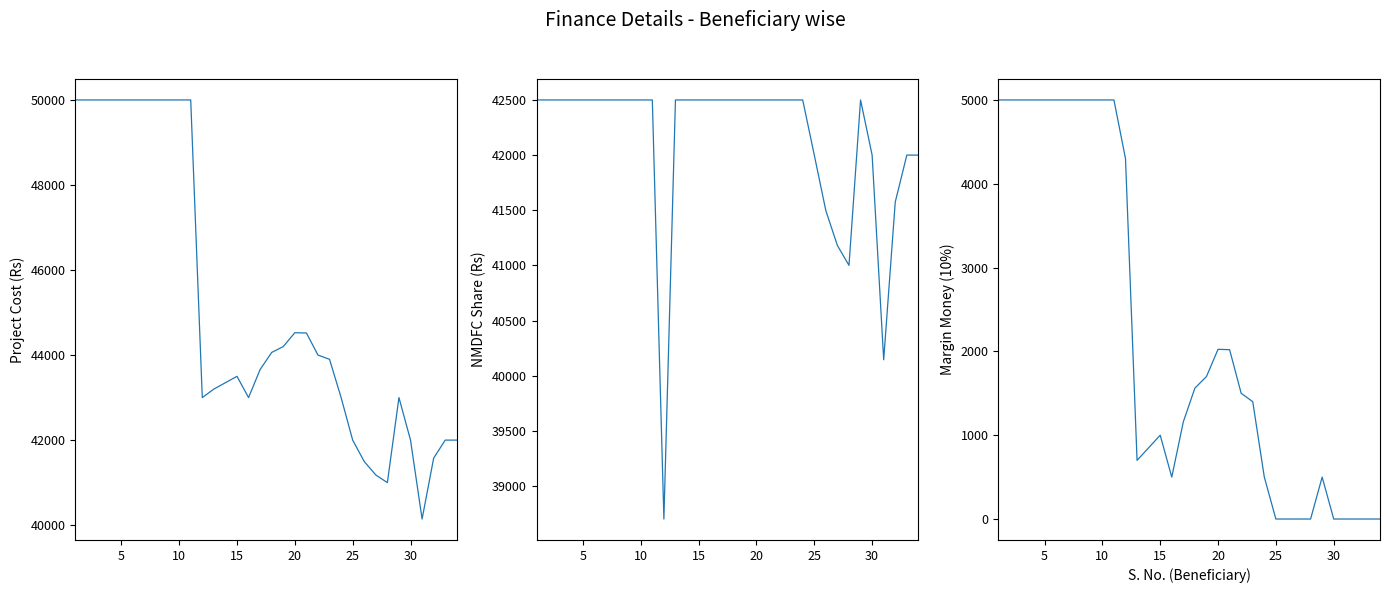

True or false: Project Cost (Rs) and Margin Money (10%) cross at least once.

False